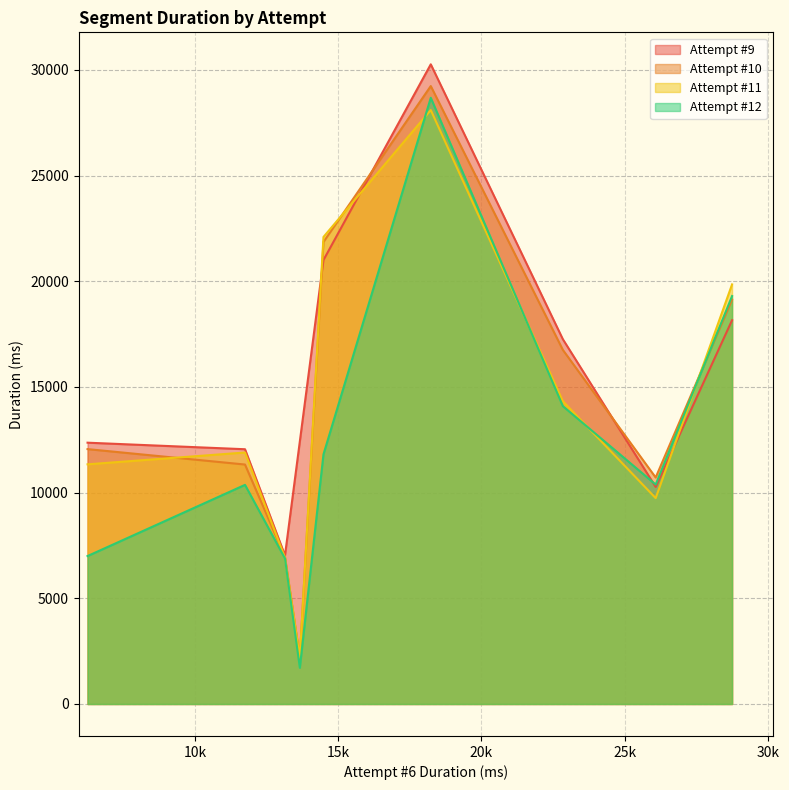

Reading left to right, what are all the values shown in this chart?

x_values=26081	1=13140	2=22841	3=28748	4=11745	5=18230	6=14484	7=6248	8=13659